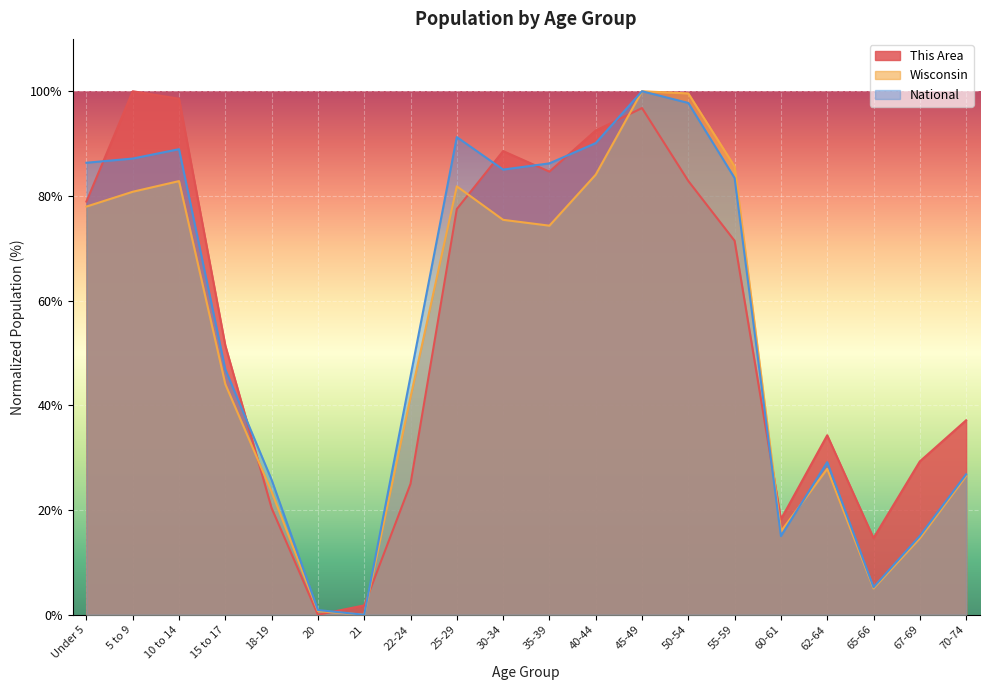

What position from the left is 65-66?

18